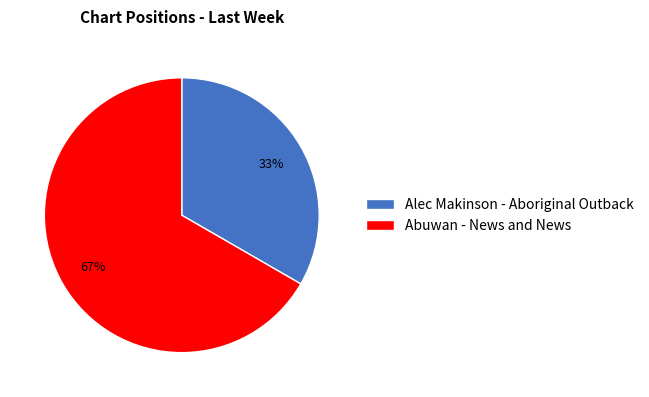

Which category has the biggest portion of the pie?

Abuwan - News and News